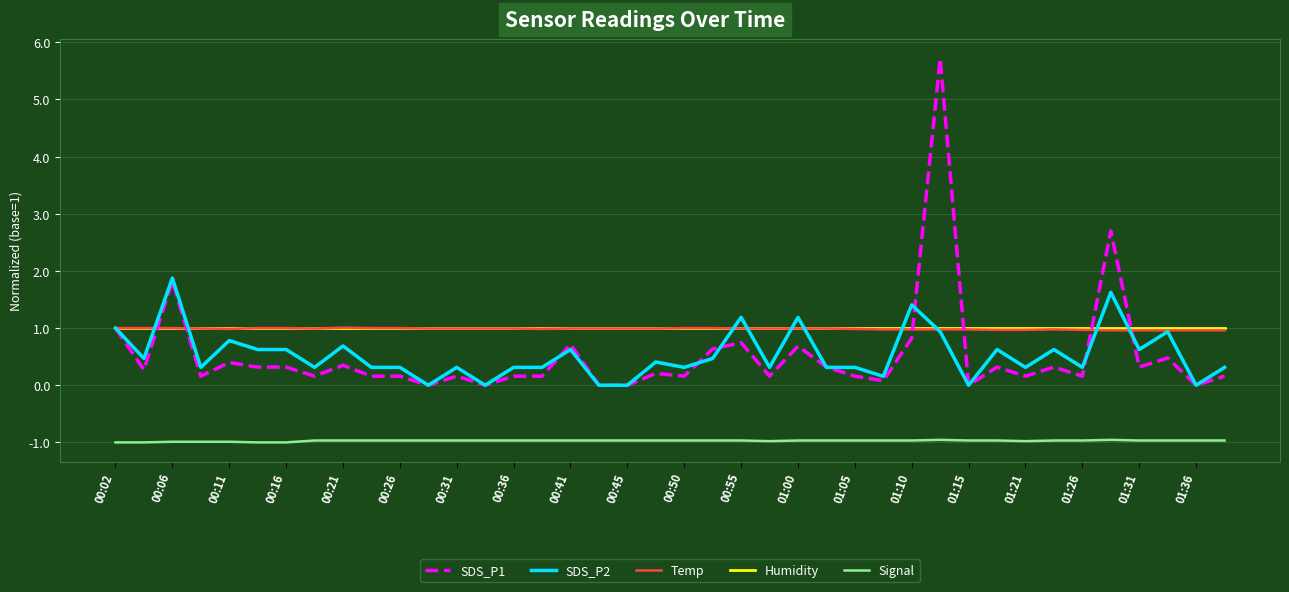

Which series has the widest spread of values?

SDS_P1